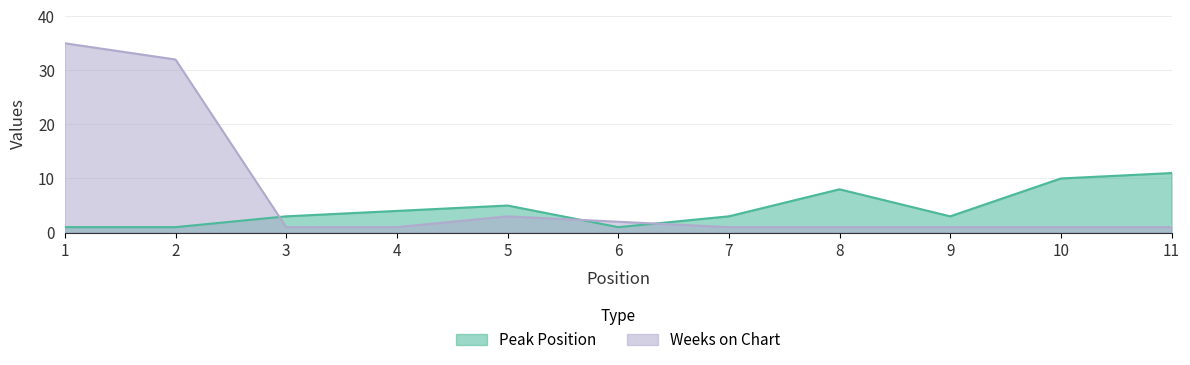

True or false: Peak Position and Weeks on Chart cross at least once.

True